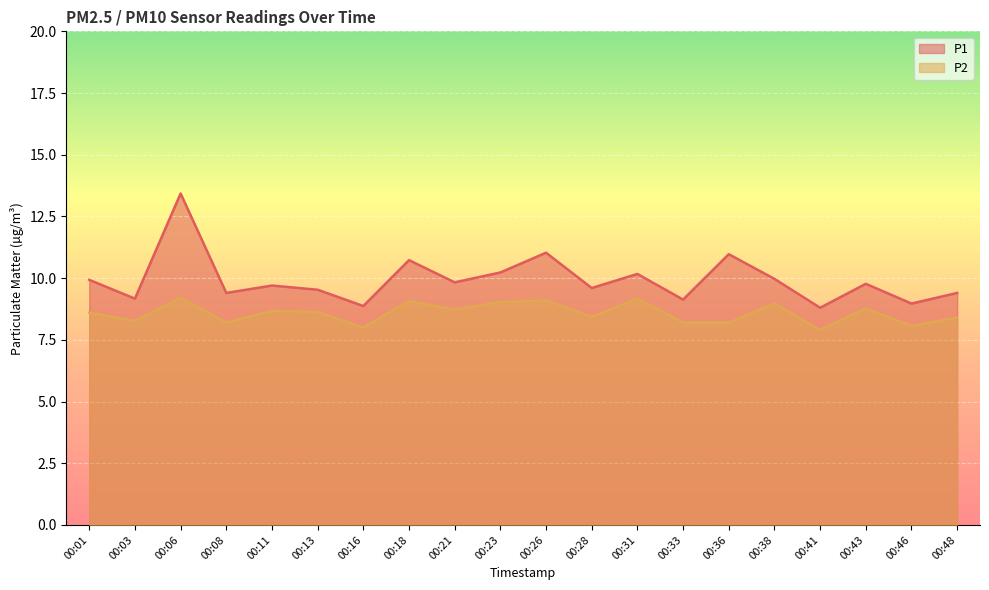

The P1 series shows 4.3 at 00:18. True or false?

False